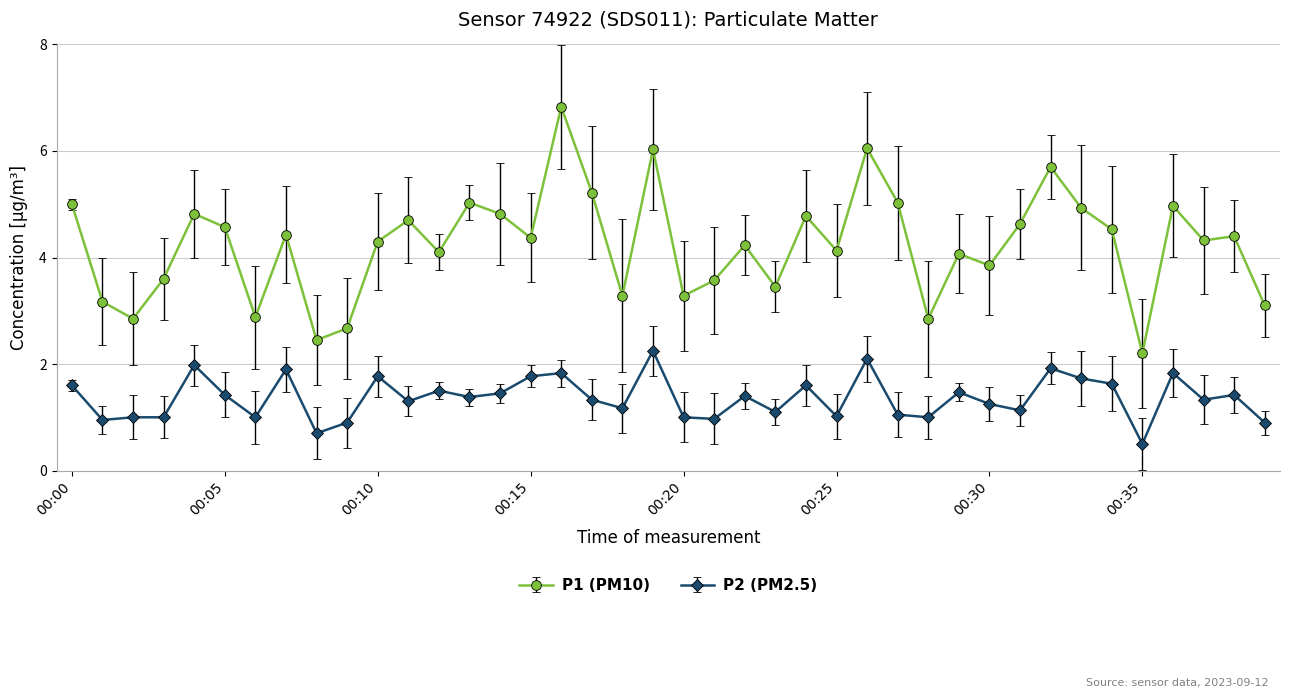

What is the highest value of the P1 (PM10) series?

6.8